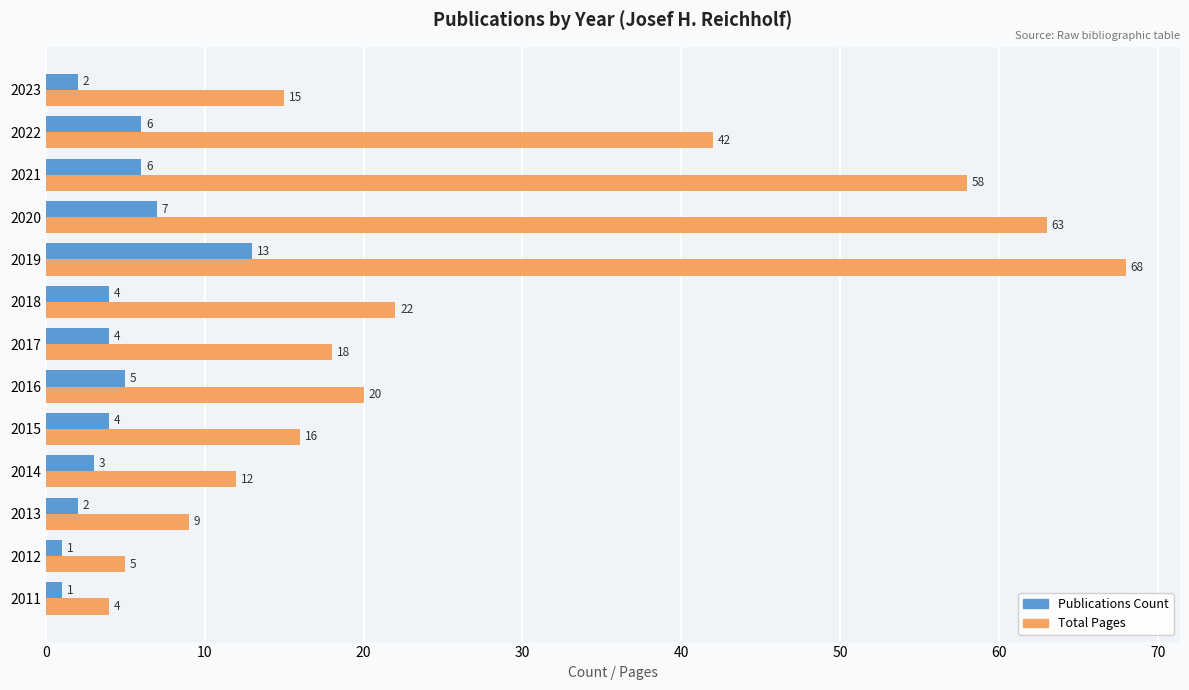

At 2013, list the series in order from largest to smallest.

Total Pages, Publications Count